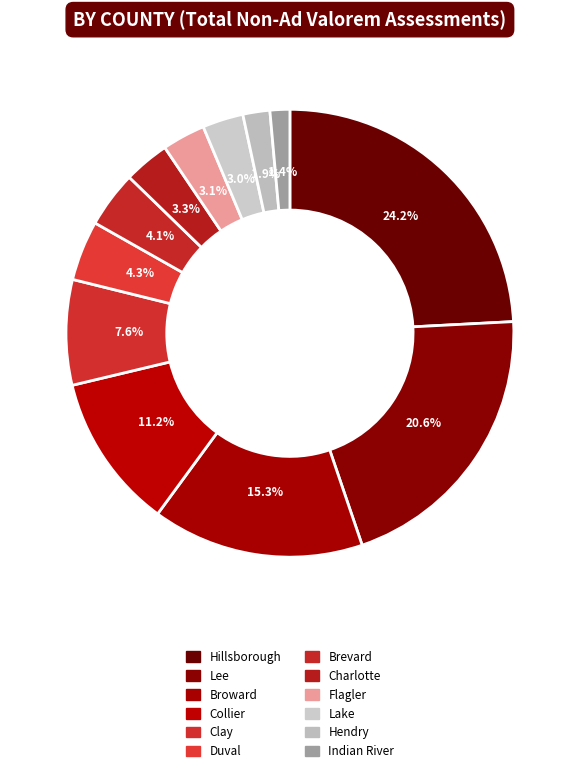

Is it true that Hendry is 2% of the pie?

True